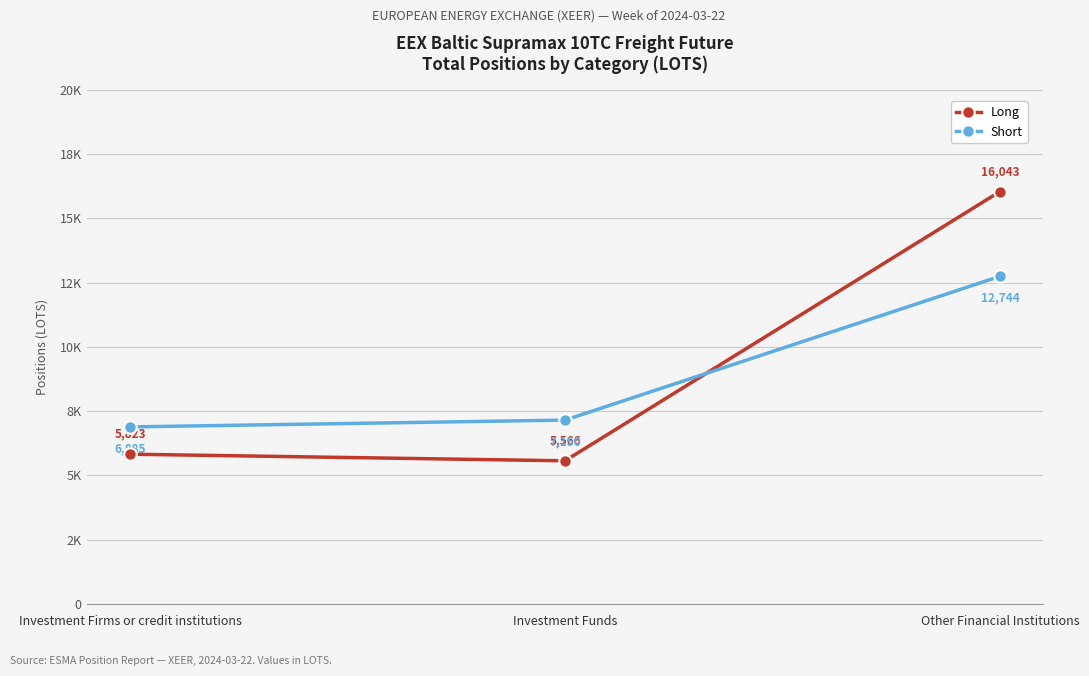

Reading left to right, transcribe all the data shown in this chart.

Long: 5823.3	5566.0	16043.0
Short: 6884.7	7150.0	12743.6